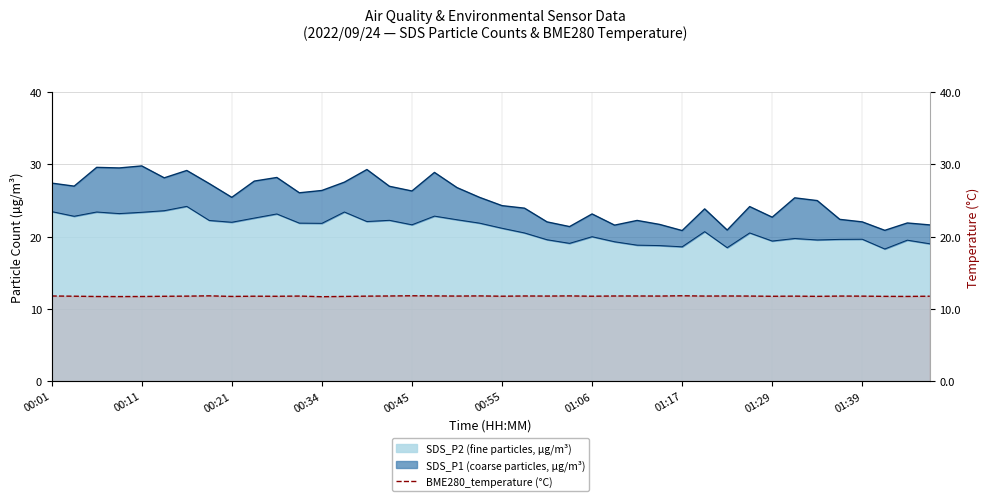

What position from the left is 00:21?

3